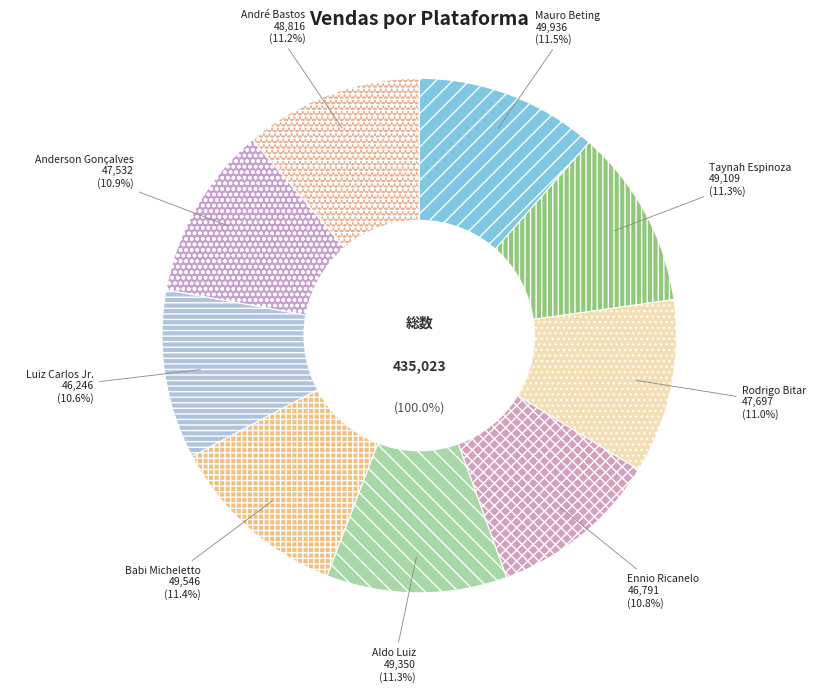

Does any single category account for the majority?

No